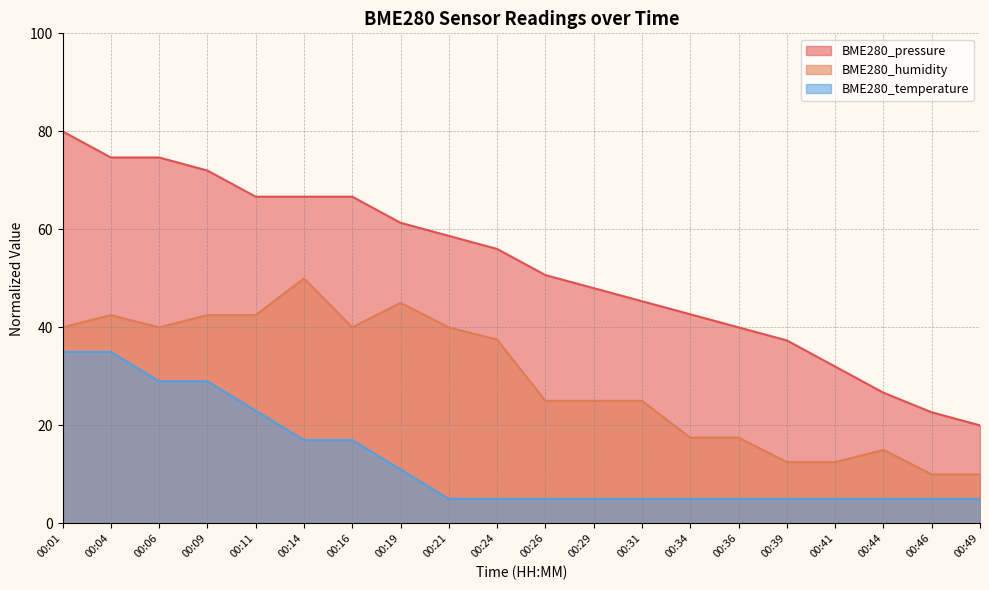

Is the value of BME280_humidity at 00:29 greater than the value of BME280_temperature at 00:06?

No